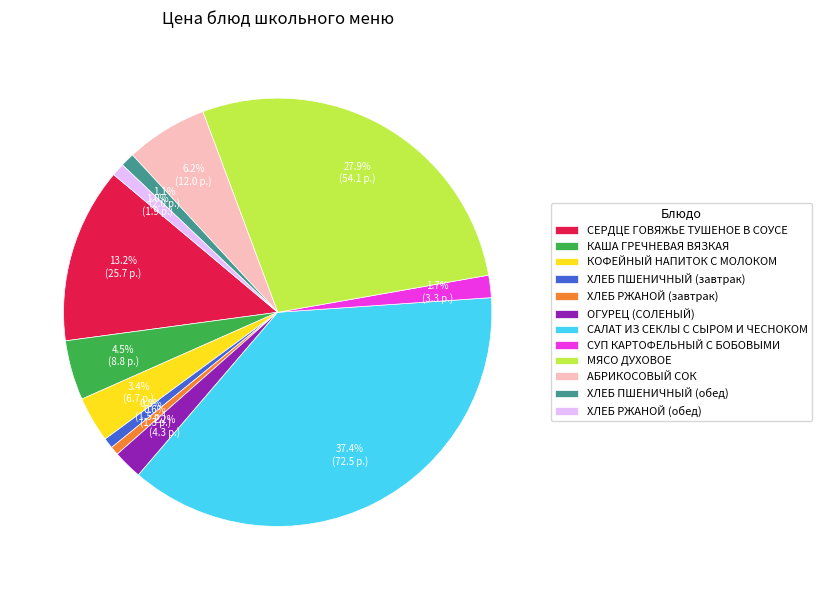

Is the sum of САЛАТ ИЗ СЕКЛЫ С СЫРОМ И ЧЕСНОКОМ and ХЛЕБ РЖАНОЙ (обед) greater than half?

No